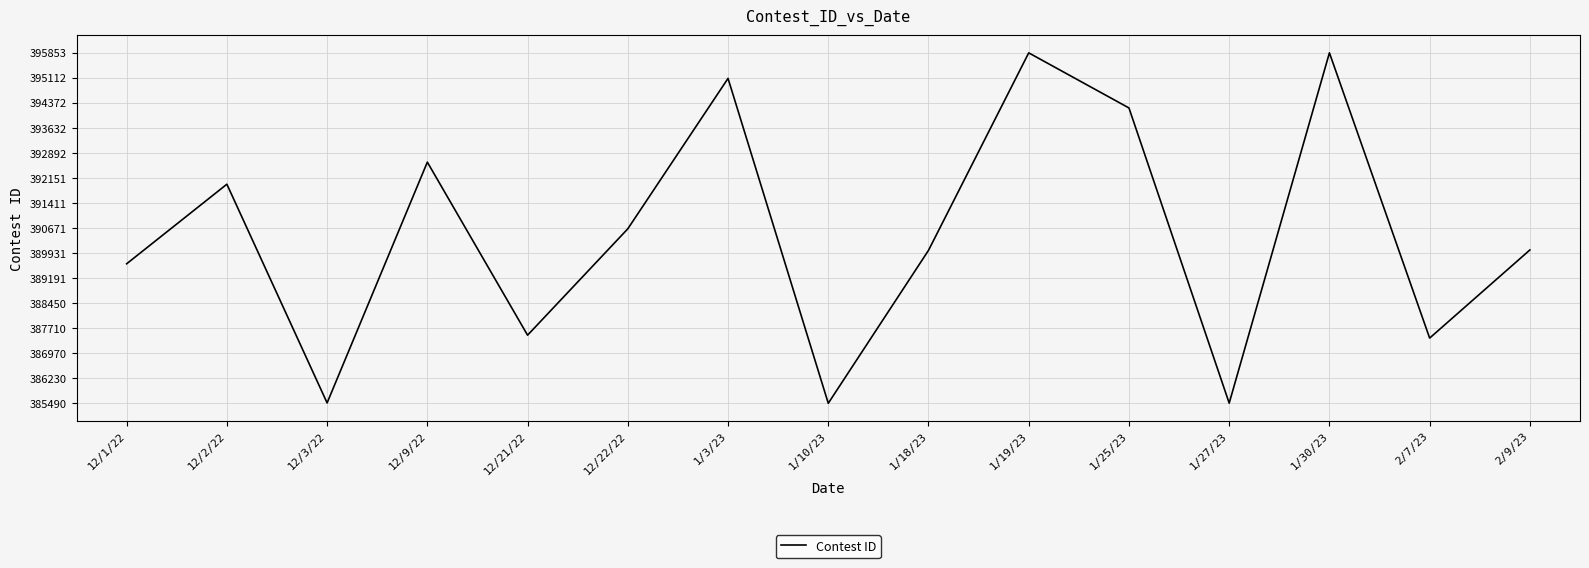

True or false: the data shows 394223 at 1/25/23.

True